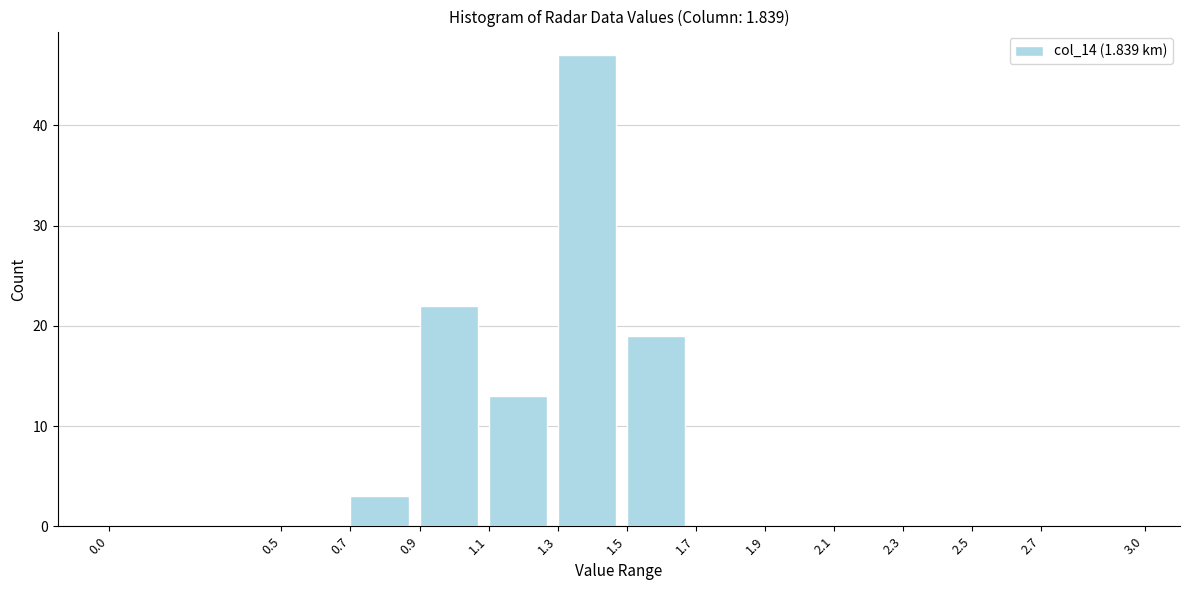

Which range on the x-axis has the tallest bar?

1.3 to 1.5